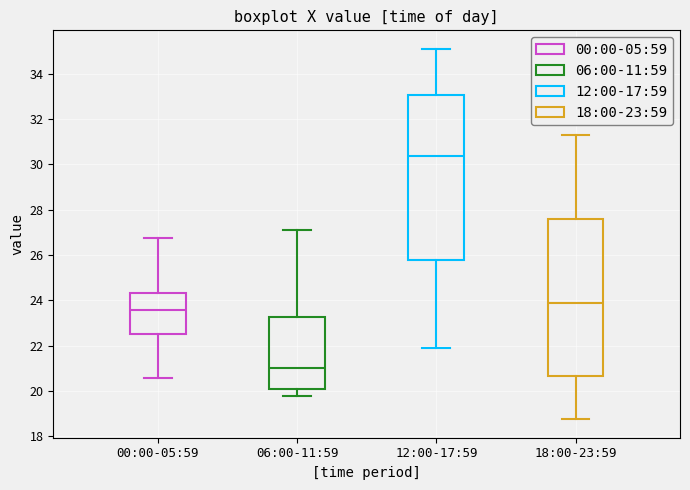

Reading left to right, read every box against the y-axis: the position of its median line, the range the box covers, and the ends of its whiskers. The values are not printed on the chart, so give them approximately, as read against the axis.

00:00-05:59: median 23.6, box 22.6 to 24.4, whiskers 20.6 to 26.8
06:00-11:59: median 21.0, box 20.0 to 23.2, whiskers 19.8 to 27.2
12:00-17:59: median 30.4, box 25.8 to 33.0, whiskers 21.8 to 35.2
18:00-23:59: median 23.8, box 20.6 to 27.6, whiskers 18.8 to 31.2